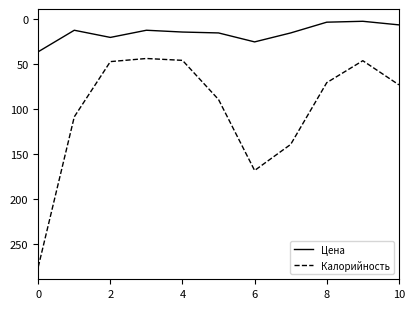

What is the maximum value shown in the chart?

276.2